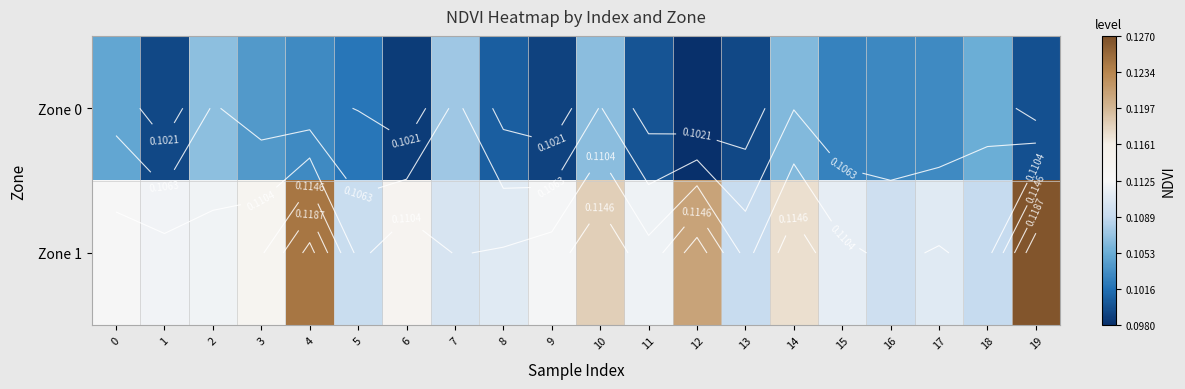

True or false: Zone 1 has a value of 0.2 at 1.

False